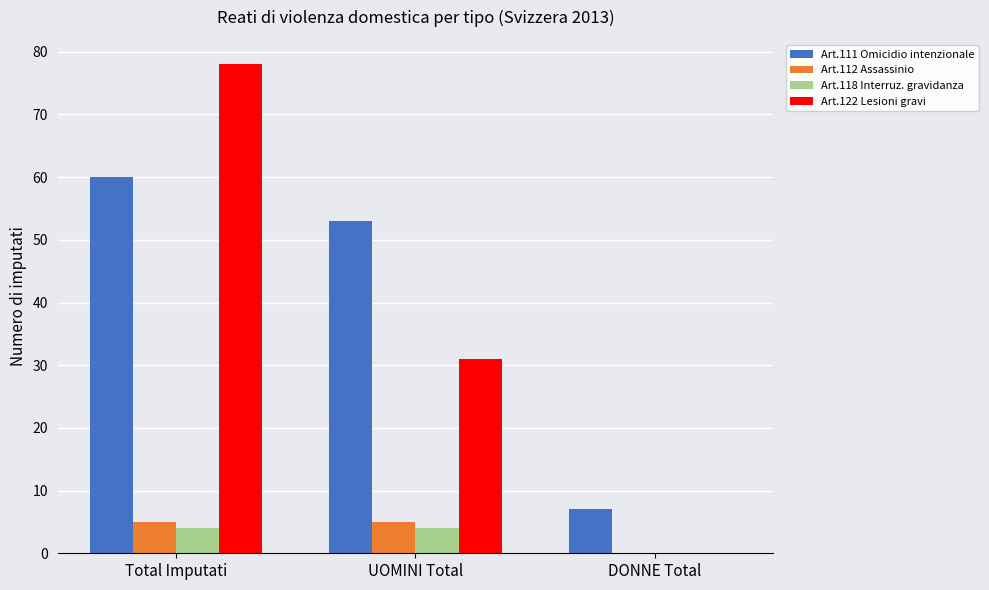

Which series has the widest spread of values?

Art.122 Lesioni gravi